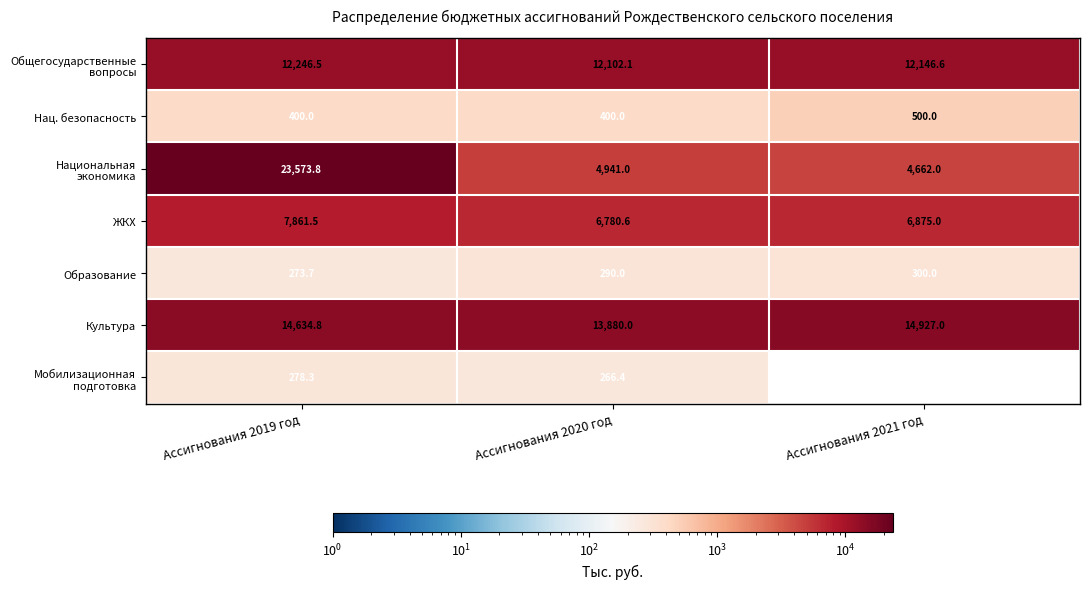

What is the difference between the second highest and minimum values in the Образование series?

16.3